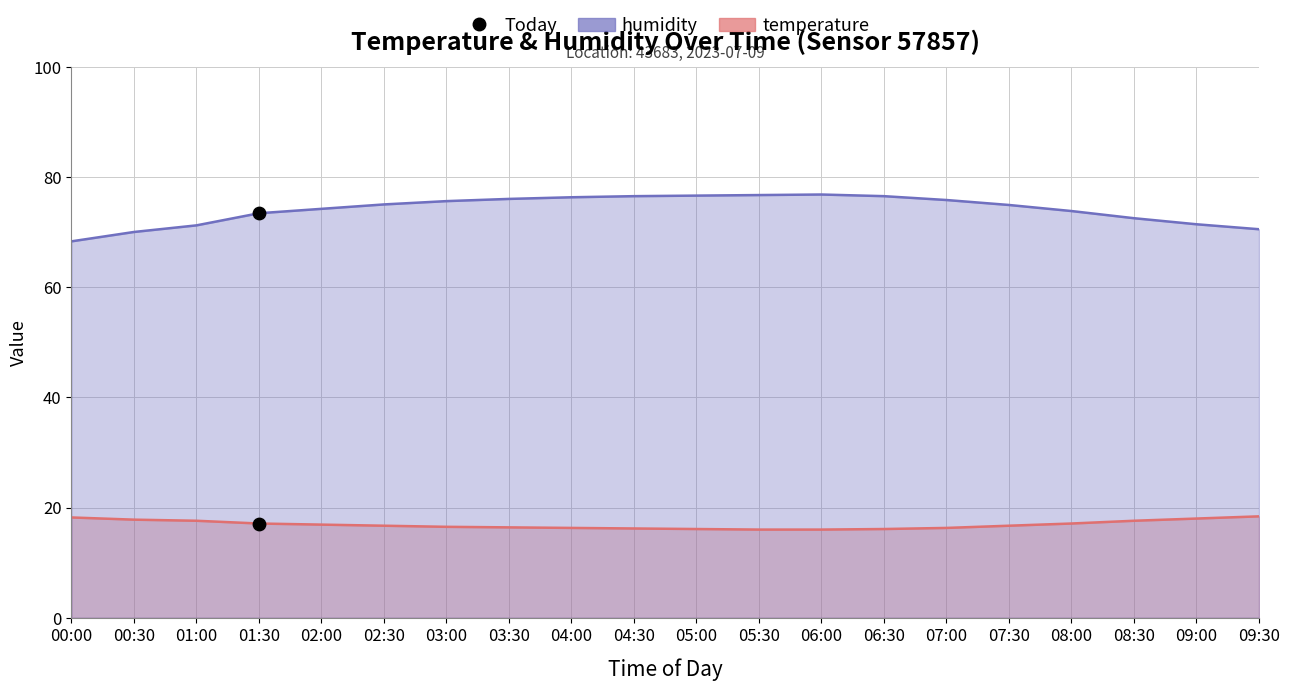

Which series contains the highest Y value?

humidity